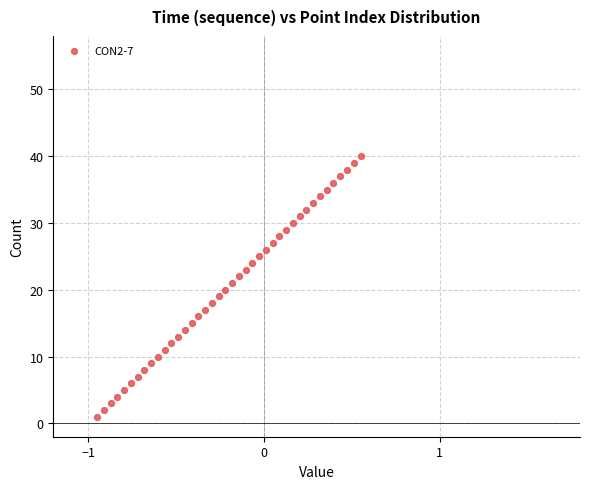

What is the range of Y values (max minus min)?

39